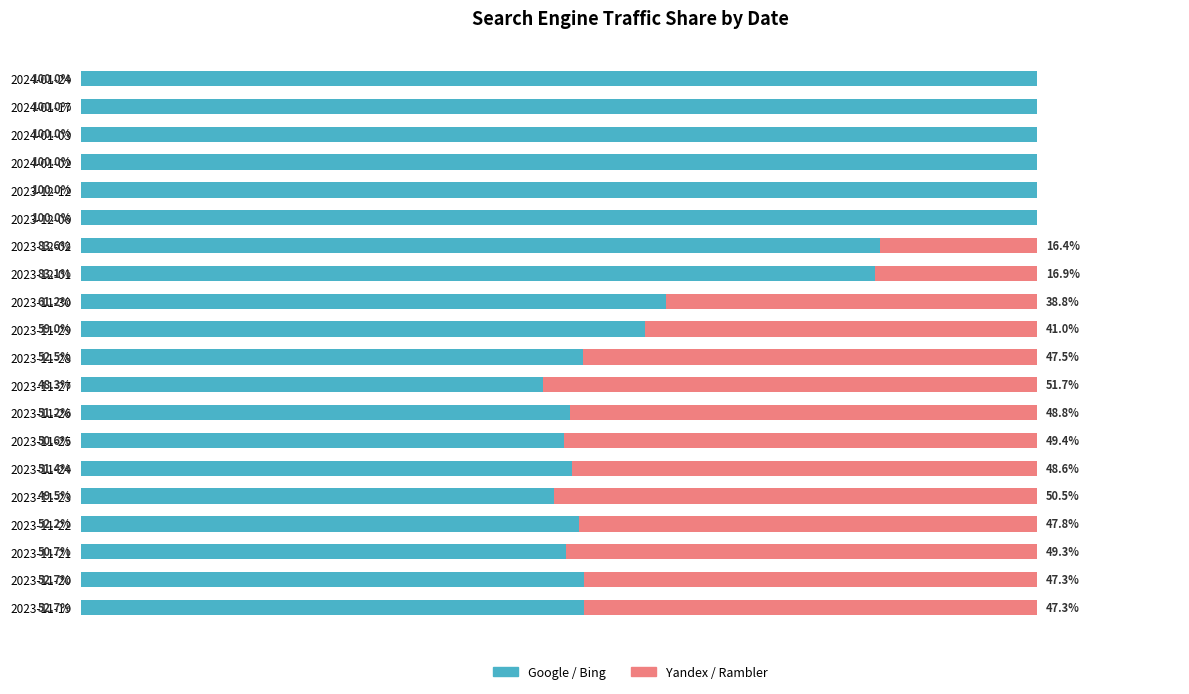

What are all the series names shown in the legend?

Google / Bing, Yandex / Rambler